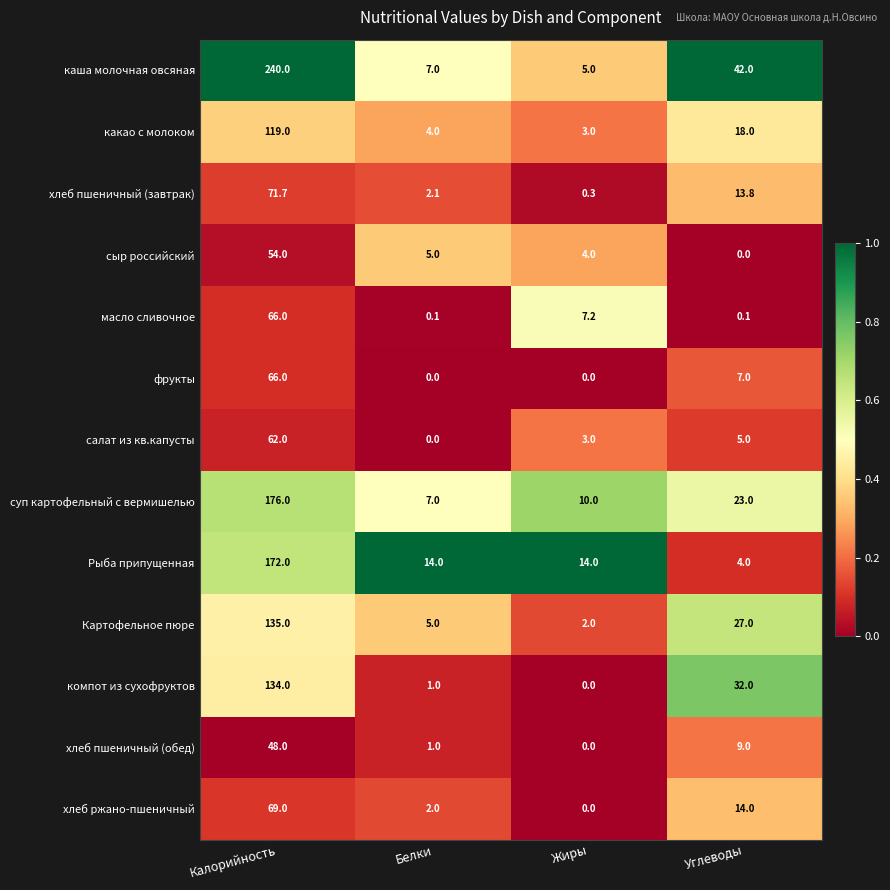

What is the approximate value of хлеб пшеничный (обед) at Белки?

1.0